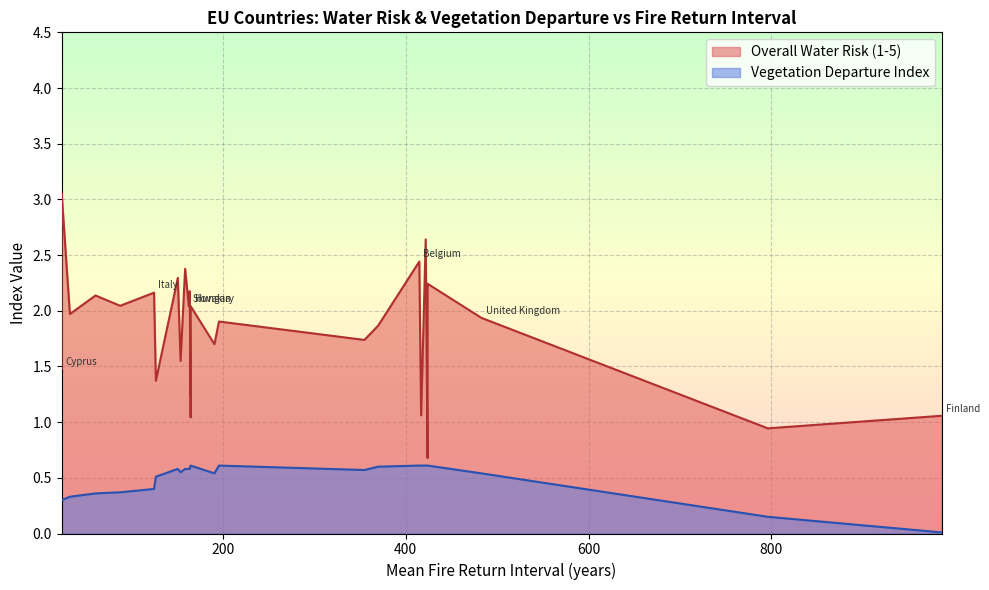

Between Bulgaria and Lithuania, which is larger?

Bulgaria